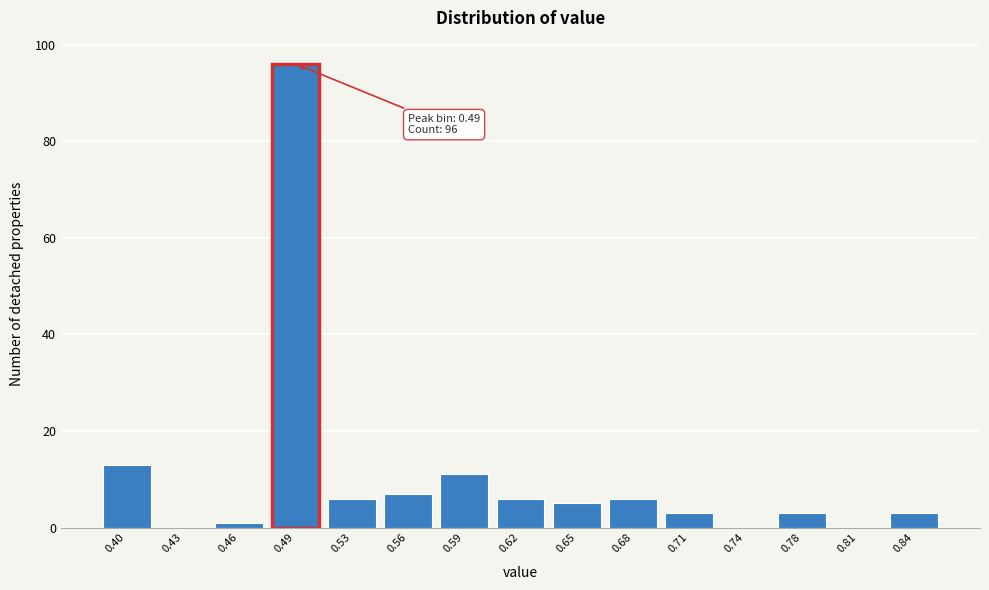

Reading left to right, transcribe all the data shown in this chart.

0.40=13	0.43=0	0.46=1	0.49=96	0.53=6	0.56=7	0.59=11	0.62=6	0.65=5	0.68=6	0.71=3	0.74=0	0.78=3	0.81=0	0.84=3